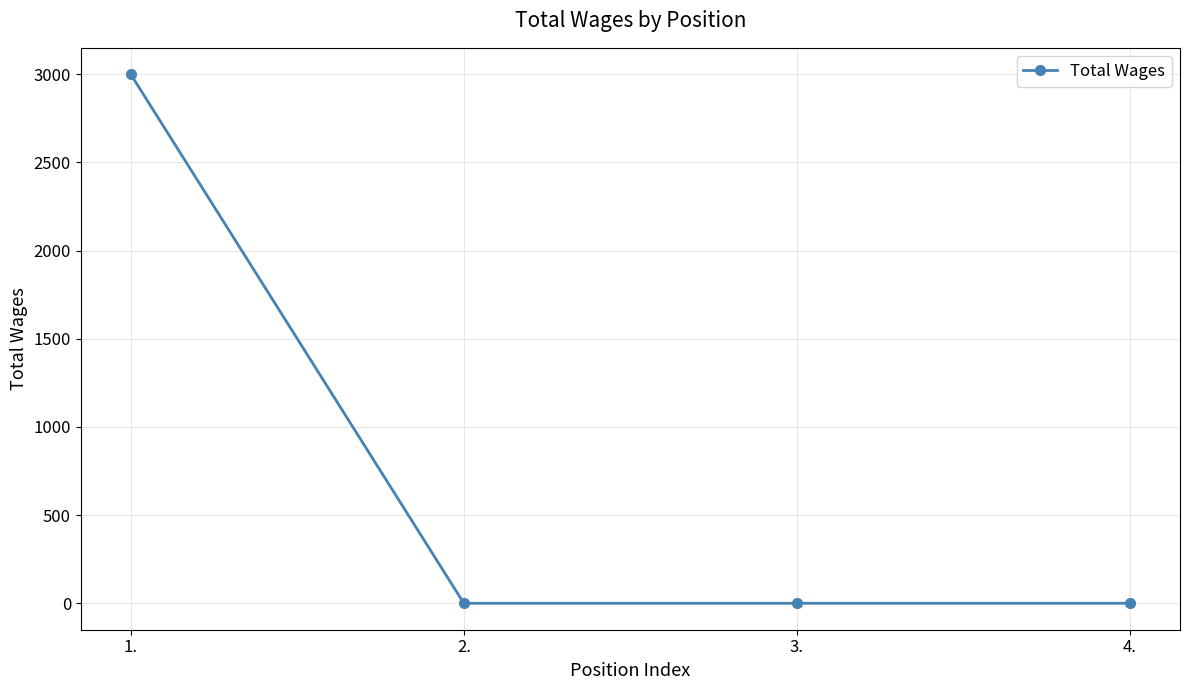

At which category does the chart reach its peak across all series?

1.